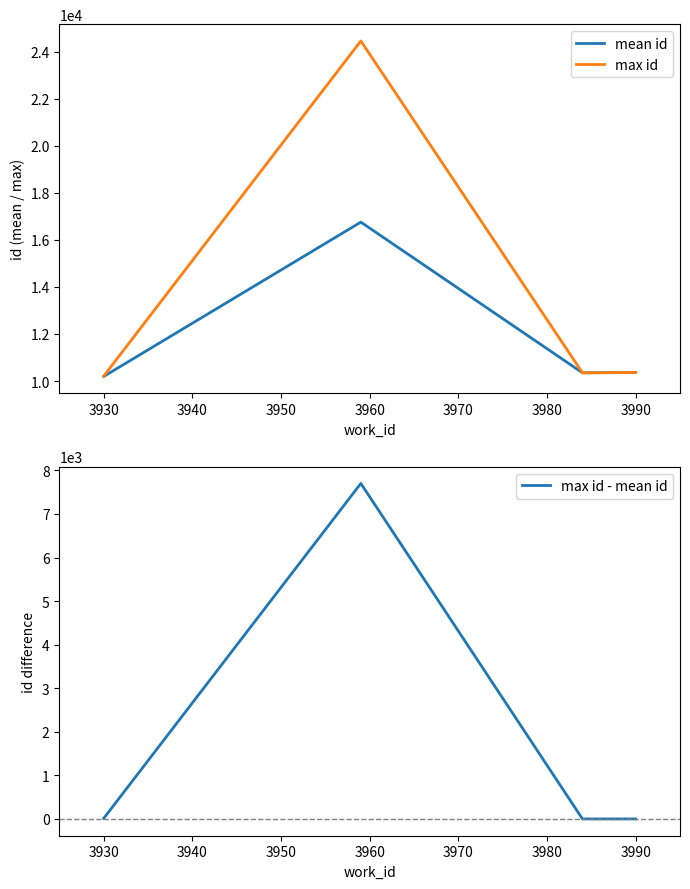

The max id series shows 15186.4 at 3990. True or false?

False